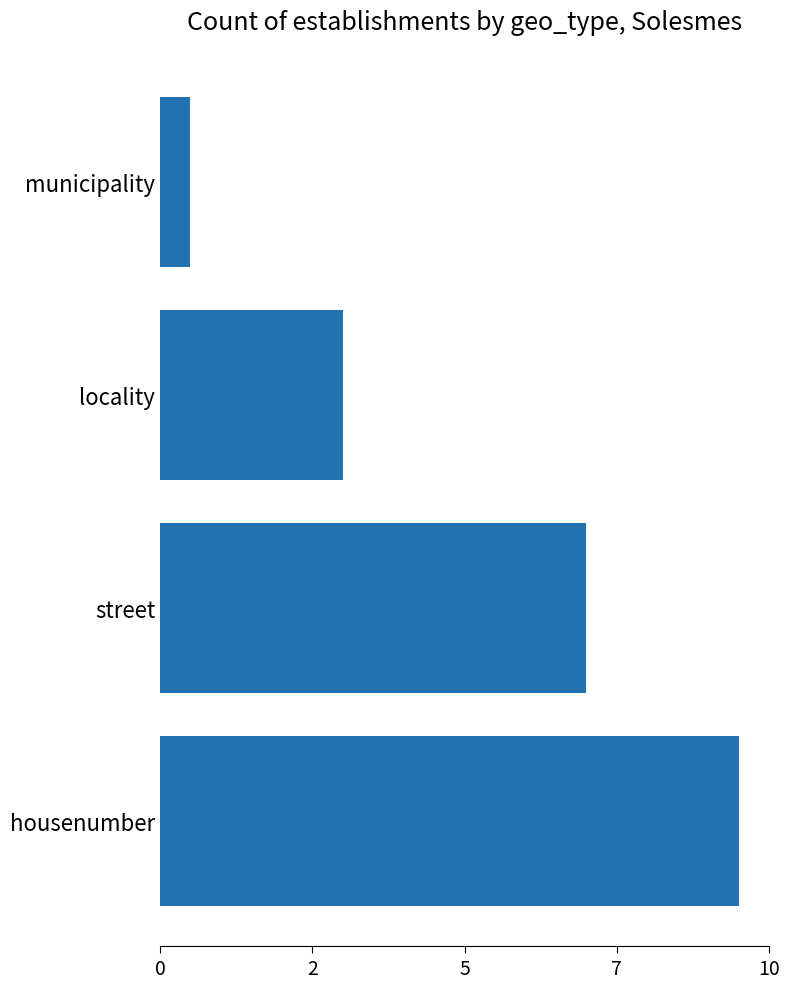

Does the chart contain any negative values?

No